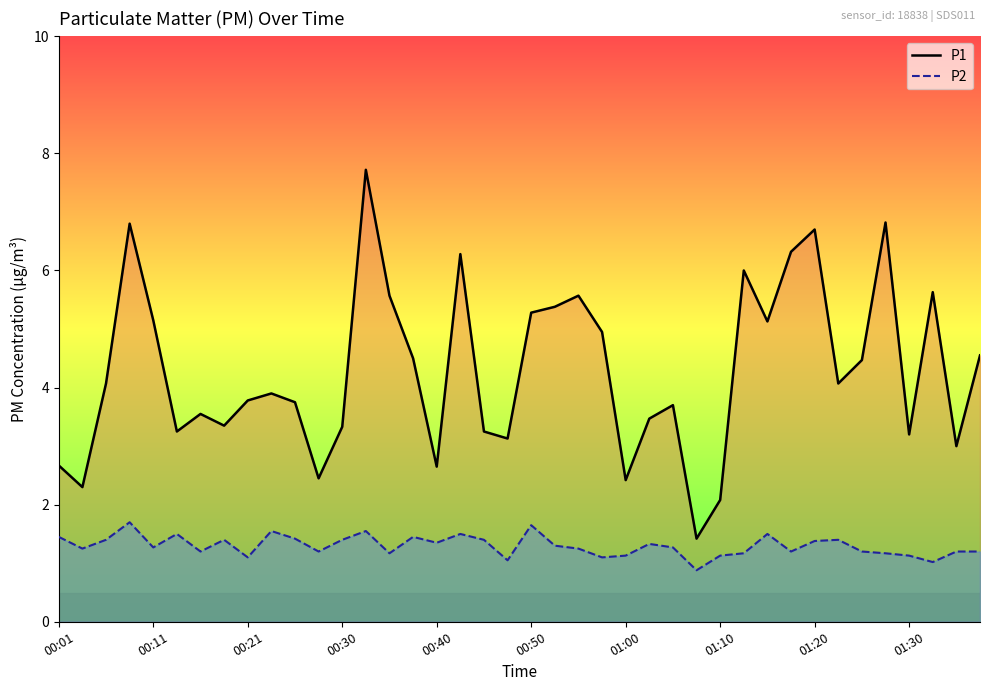

Does the chart have visible grid lines?

No